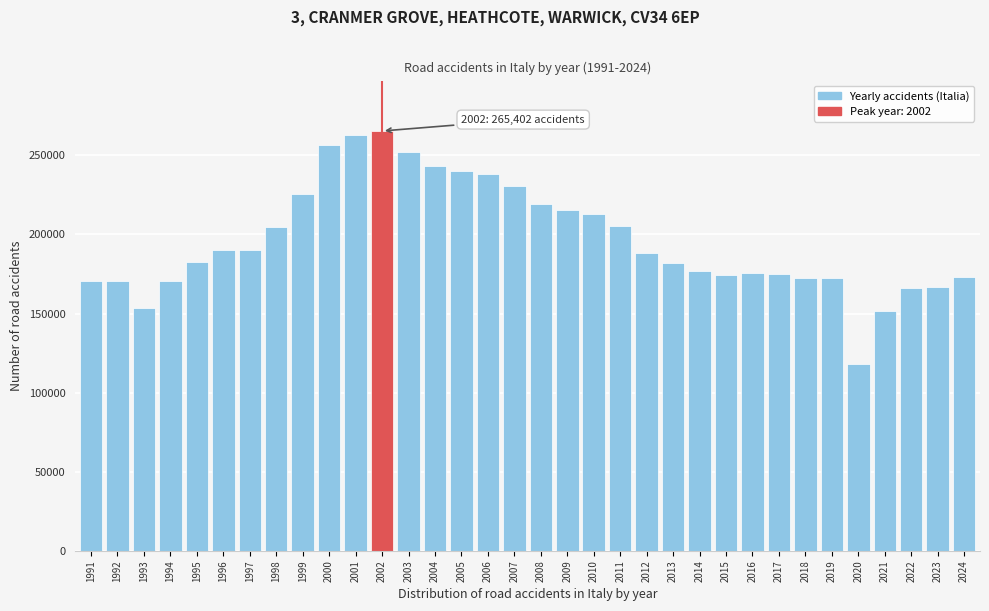

Between 2022 and 2002, which is larger?

2002